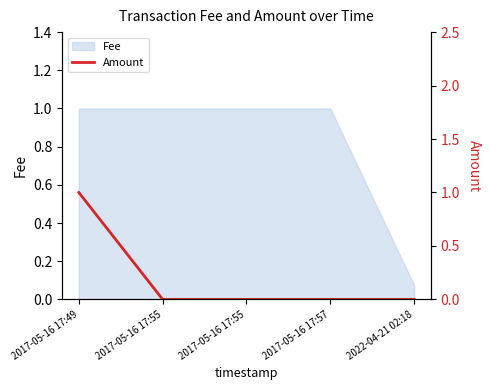

True or false: the data shows 0.6 at 2017-05-16 17:49.

False